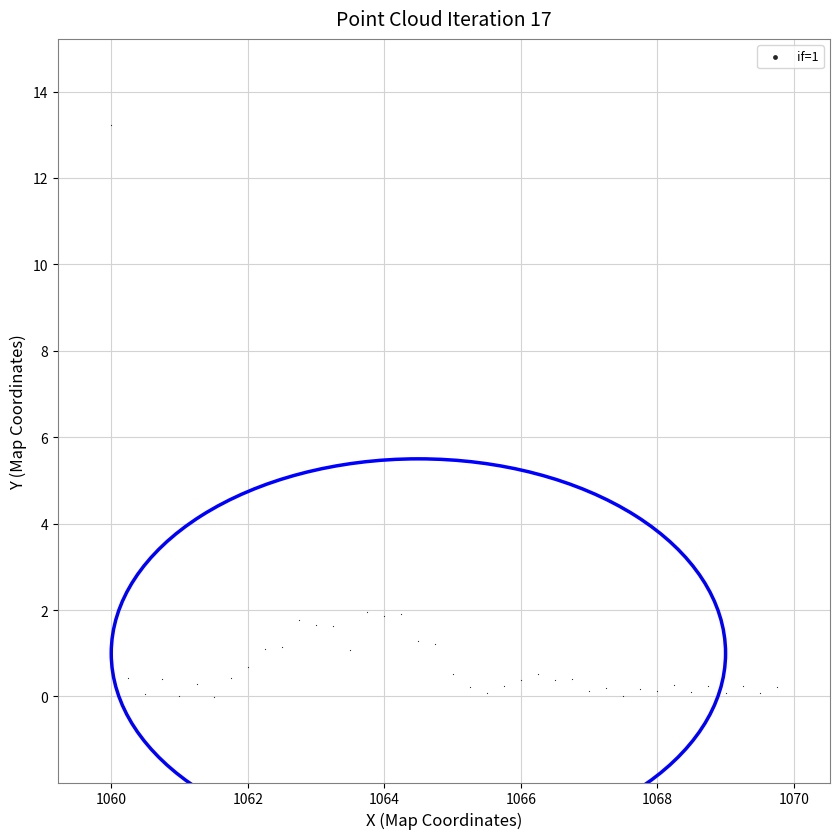

What is the range of Y values (max minus min)?

13.2